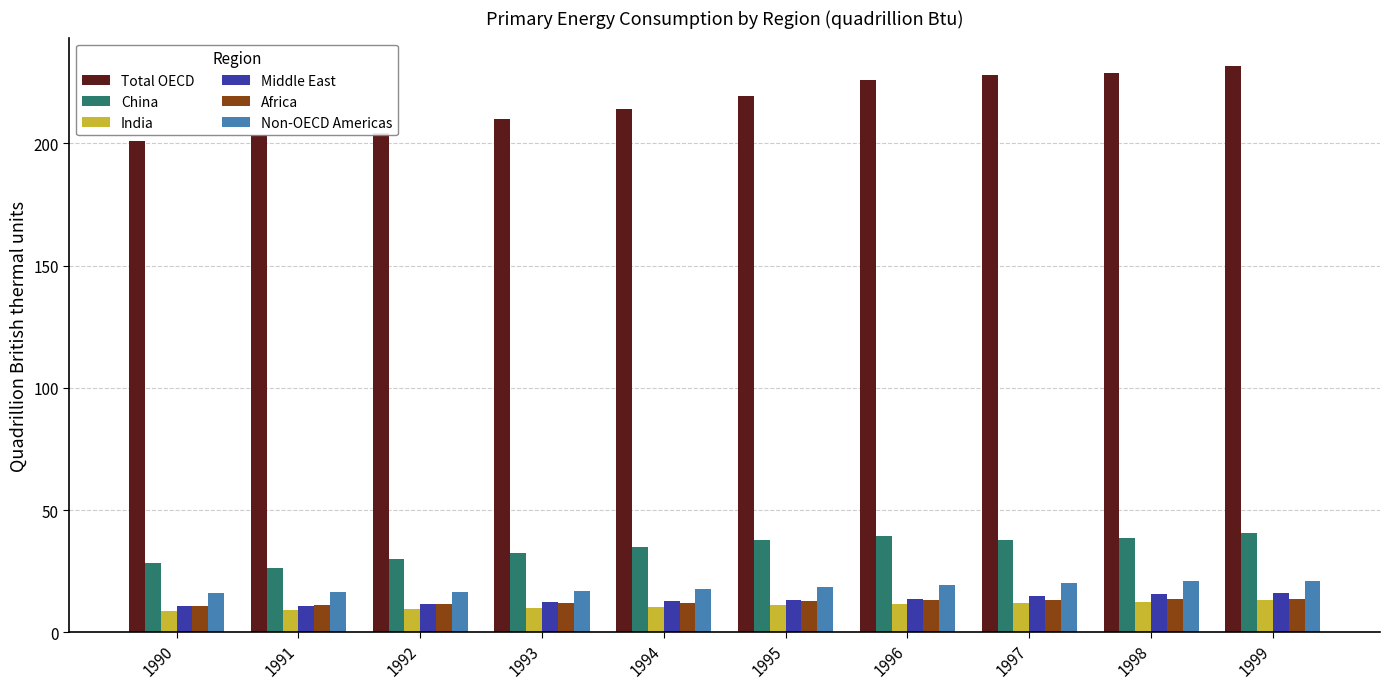

Which series has the largest range (max minus min)?

Total OECD